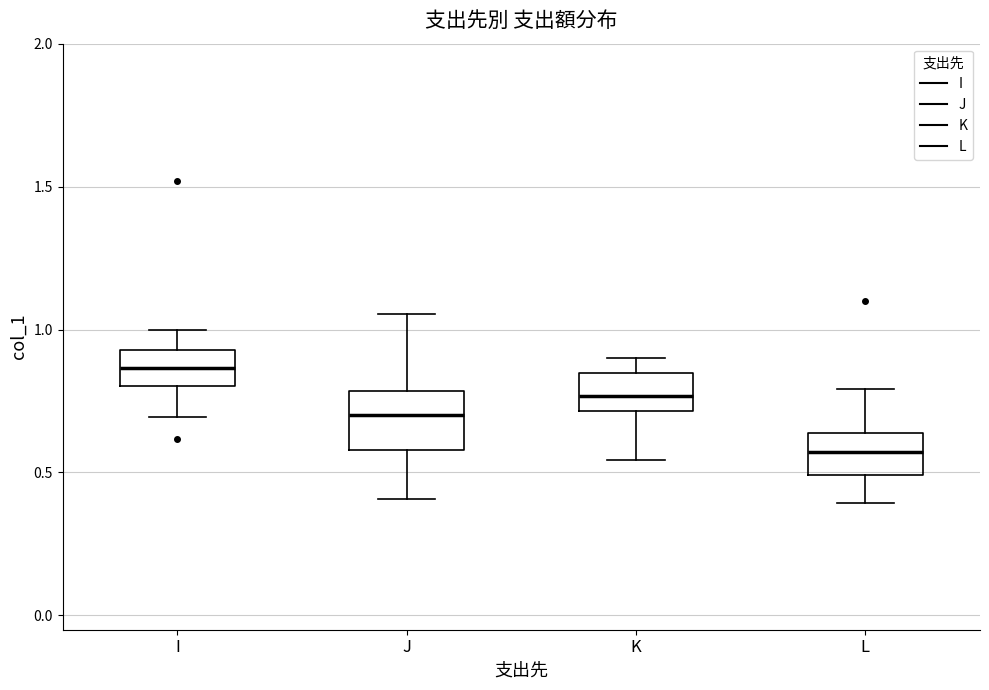

Reading left to right, read every box against the y-axis: the position of its median line, the range the box covers, and the ends of its whiskers. The values are not printed on the chart, so give them approximately, as read against the axis.

I: median 0.85, box 0.80 to 0.95, whiskers 0.70 to 1.00
J: median 0.70, box 0.60 to 0.80, whiskers 0.40 to 1.05
K: median 0.75, box 0.70 to 0.85, whiskers 0.55 to 0.90
L: median 0.55, box 0.50 to 0.65, whiskers 0.40 to 0.80